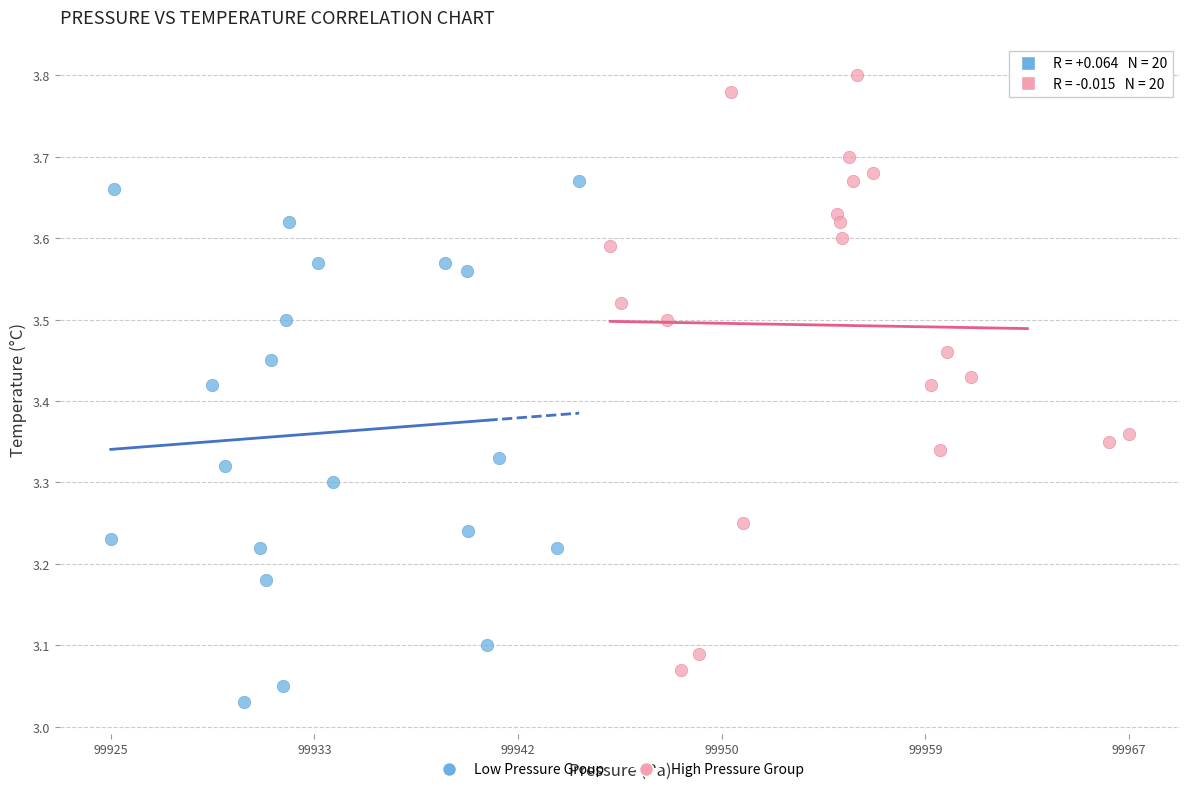

What are all the series names shown in the legend?

Low Pressure Group, High Pressure Group